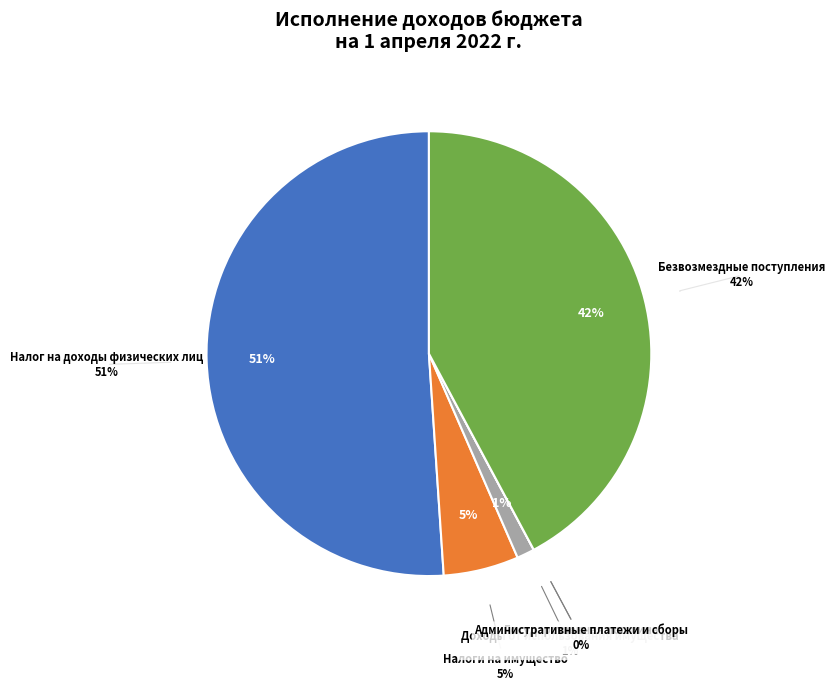

How many slices are in this pie chart?

6